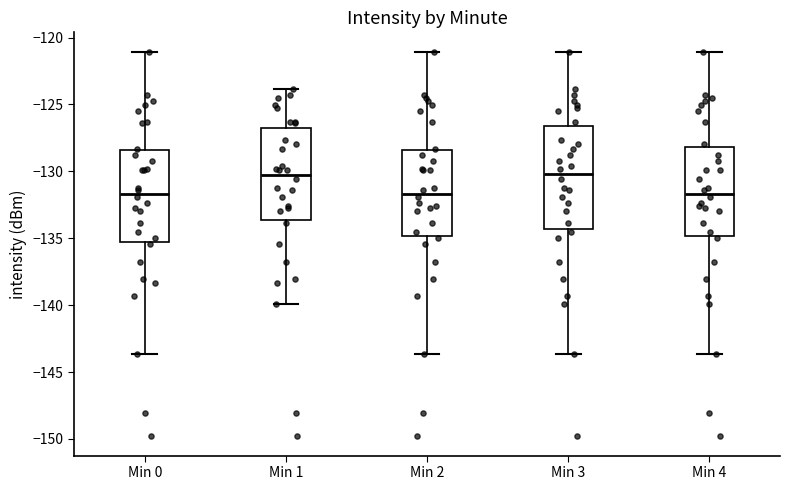

Where does the lower whisker of the box for Min 0 end on the y-axis? The values are not printed on the chart, so give them approximately, as read against the axis.

-143.5